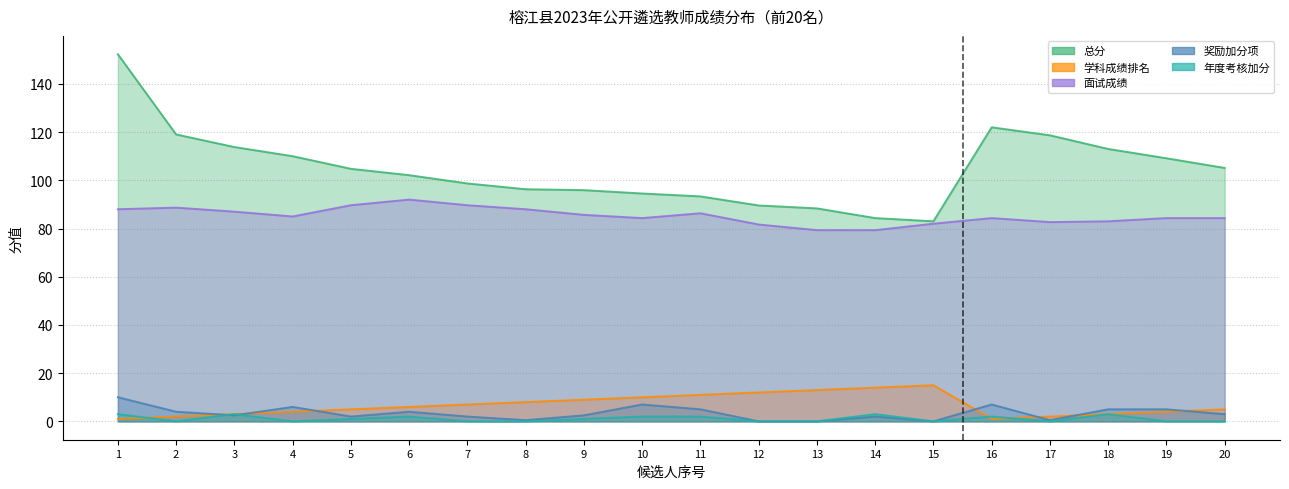

Where does the 面试成绩 series first go above 85?

1